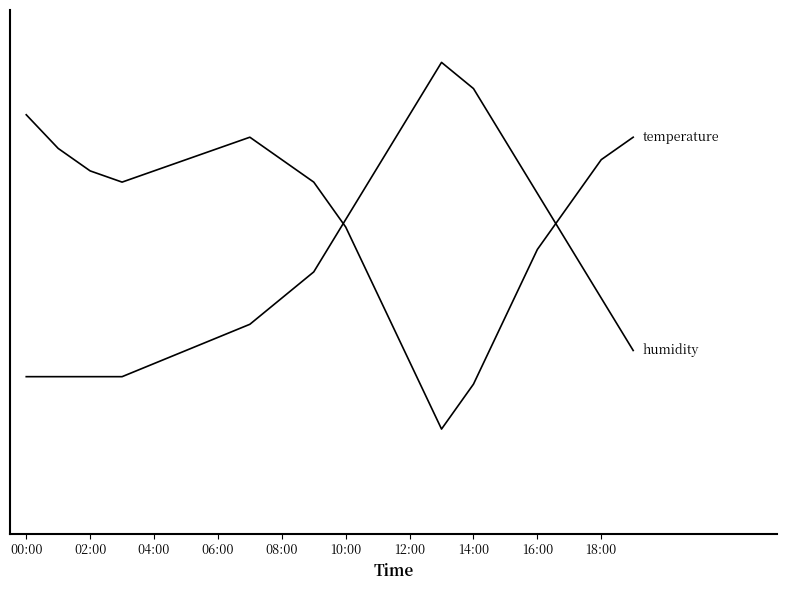

Is this an area chart (filled region under the line)?

No